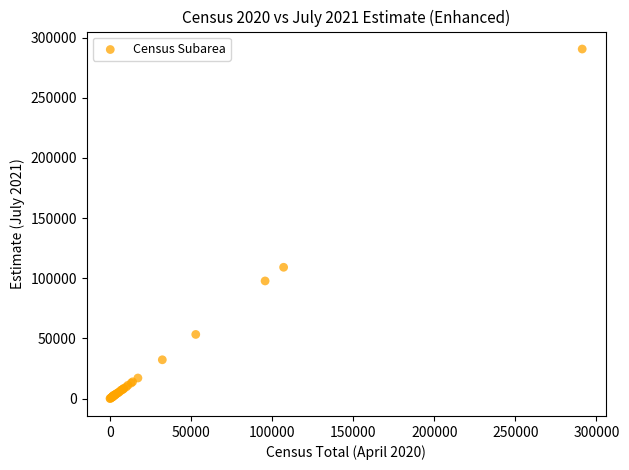

What Y value in the scatter plot is closest to 145252?

109099